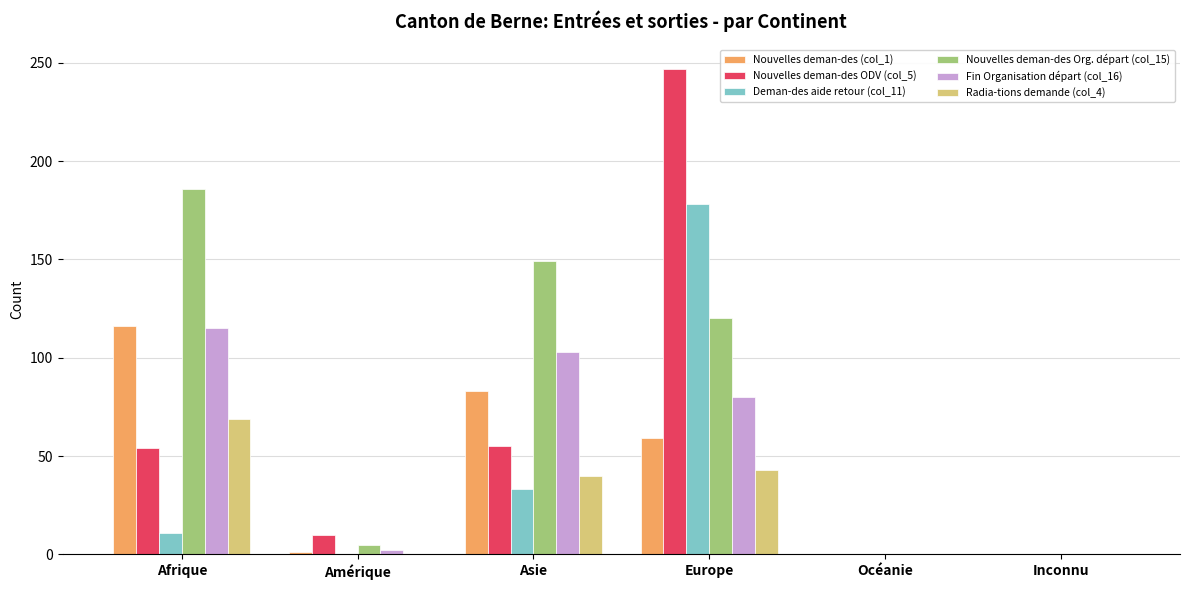

True or false: Nouvelles deman-des ODV (col_5) has a value of 247 at Europe.

True